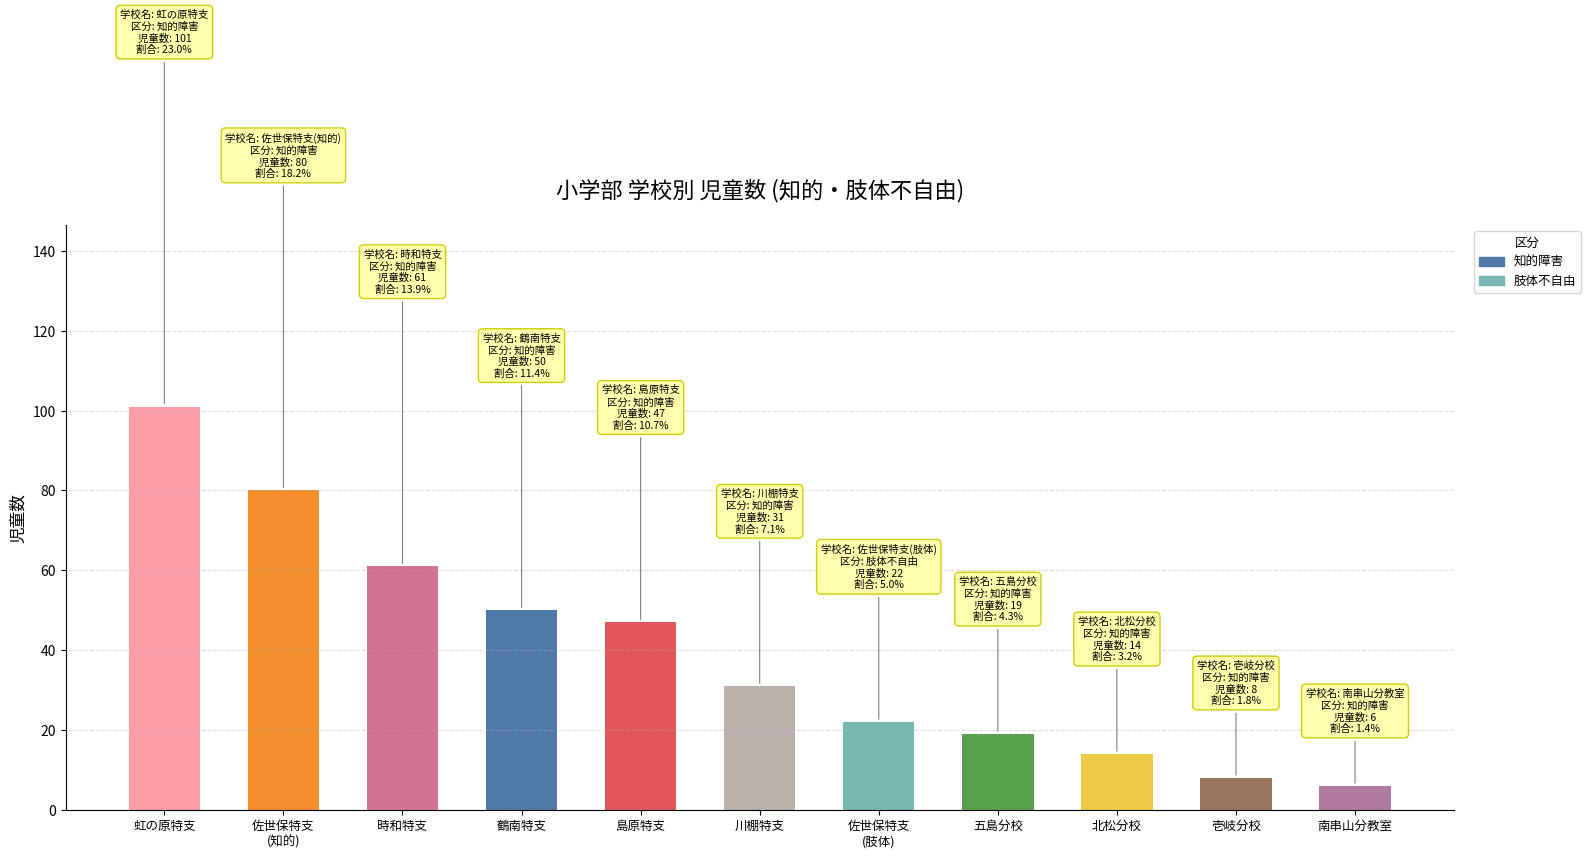

Reading left to right, extract all data points from this chart.

101	80	61	50	47	31	22	19	14	8	6